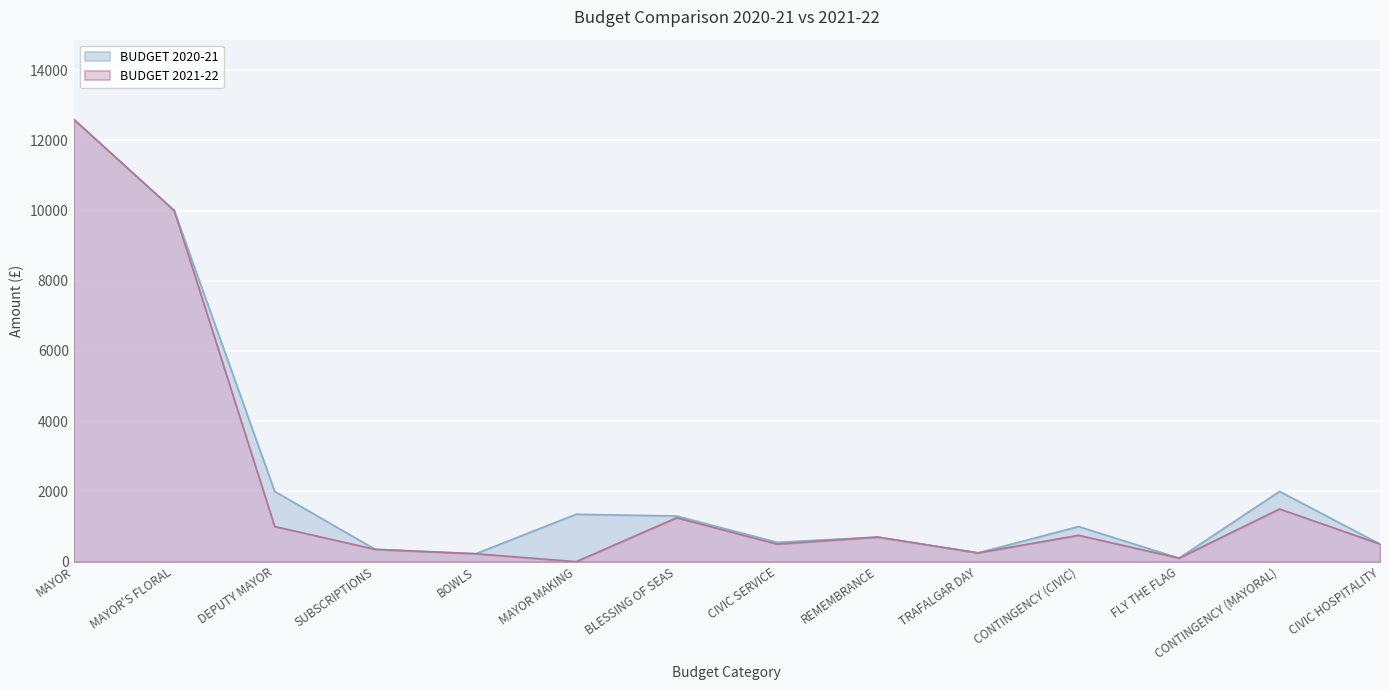

What position from the left is BLESSING OF SEAS?

7